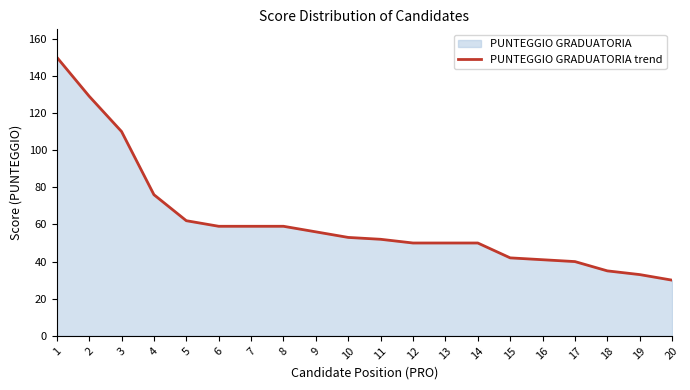

Does the chart display data point markers on the line(s)?

No